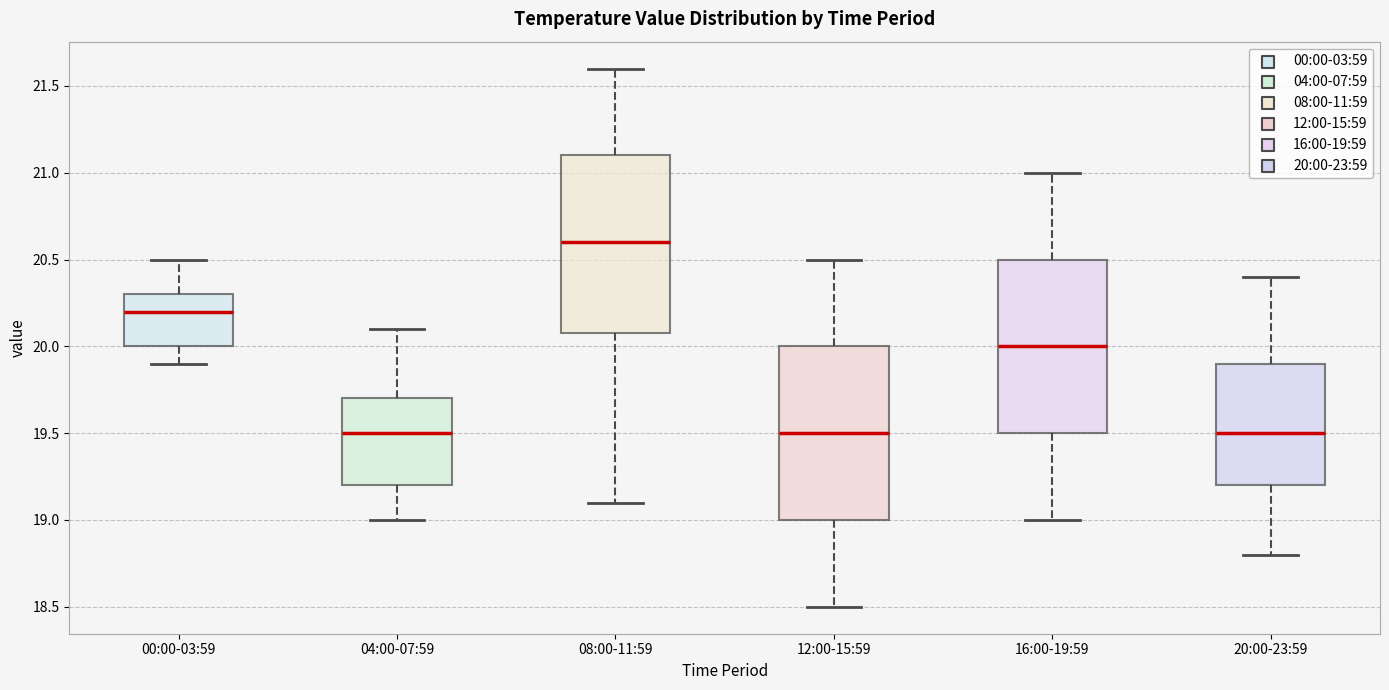

Reading left to right, transcribe this box plot: for each box, give where its median line is, the range the box spans, and where its two whiskers end, as read against the y-axis. The values are not printed on the chart, so give them approximately, as read against the axis.

00:00-03:59: median 20.2, box 20.0 to 20.3, whiskers 19.9 to 20.5
04:00-07:59: median 19.5, box 19.2 to 19.7, whiskers 19.0 to 20.1
08:00-11:59: median 20.6, box 20.1 to 21.1, whiskers 19.1 to 21.6
12:00-15:59: median 19.5, box 19.0 to 20.0, whiskers 18.5 to 20.5
16:00-19:59: median 20.0, box 19.5 to 20.5, whiskers 19.0 to 21.0
20:00-23:59: median 19.5, box 19.2 to 19.9, whiskers 18.8 to 20.4